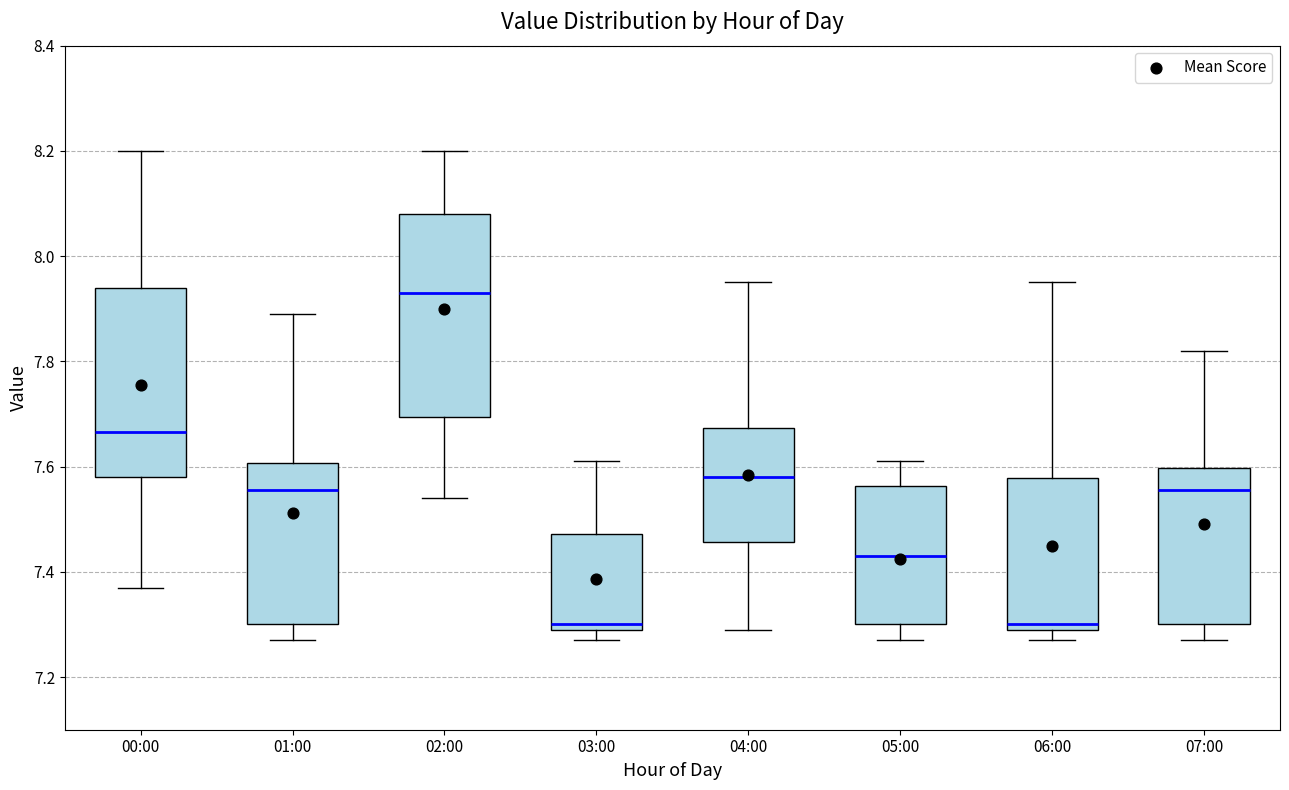

Comparing the boxes themselves (not the whiskers), which one is the tallest?

02:00